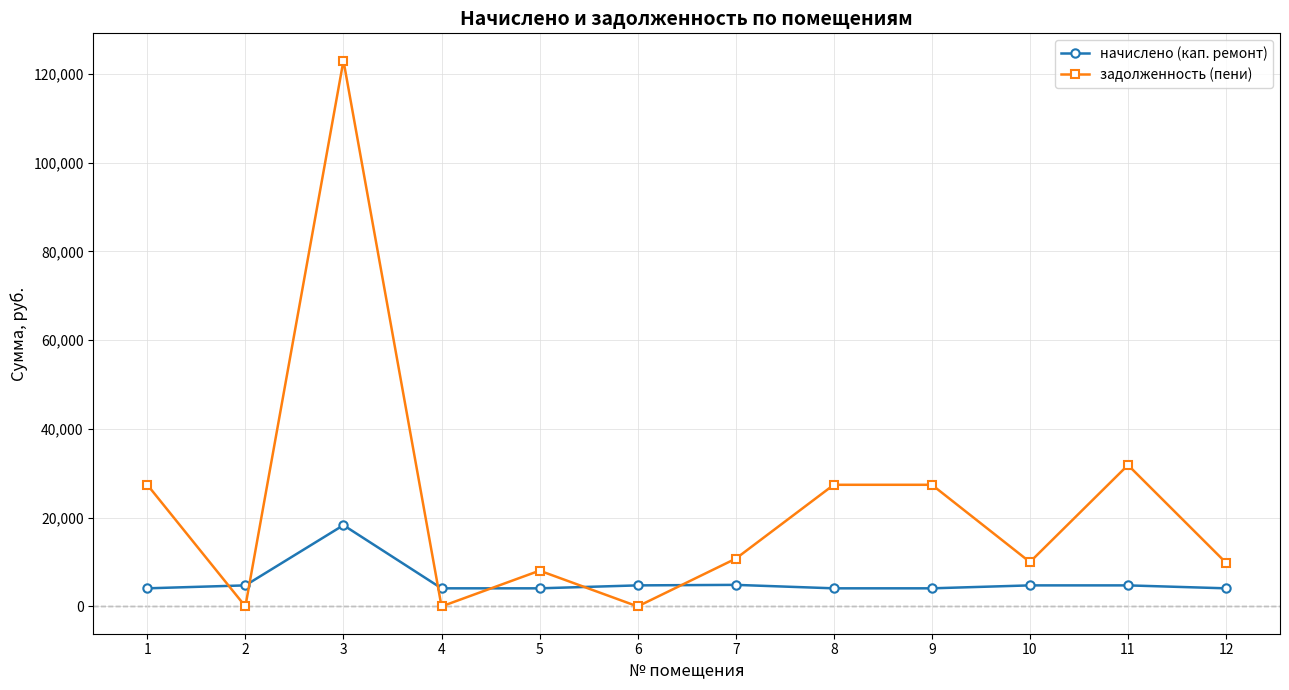

The value of задолженность (пени) at 1 is 27407.5. True or false?

True